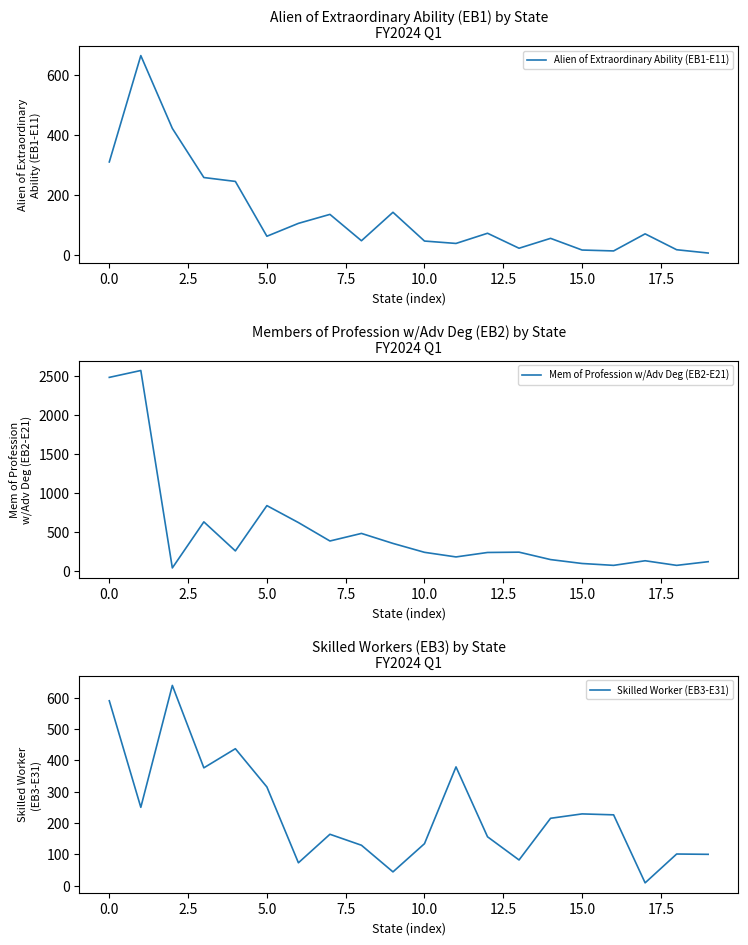

What is the sum of the Skilled Worker (EB3-E31) values at 20.0 and 5.0?

420